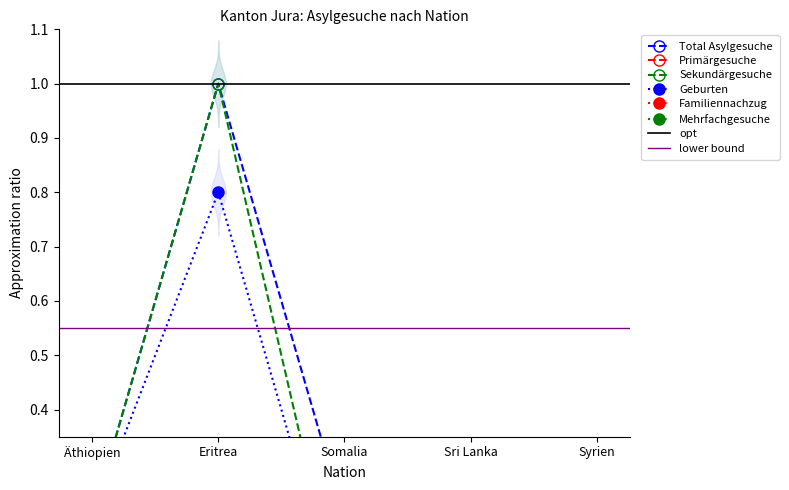

Which series has the largest total across all categories?

Total Asylgesuche